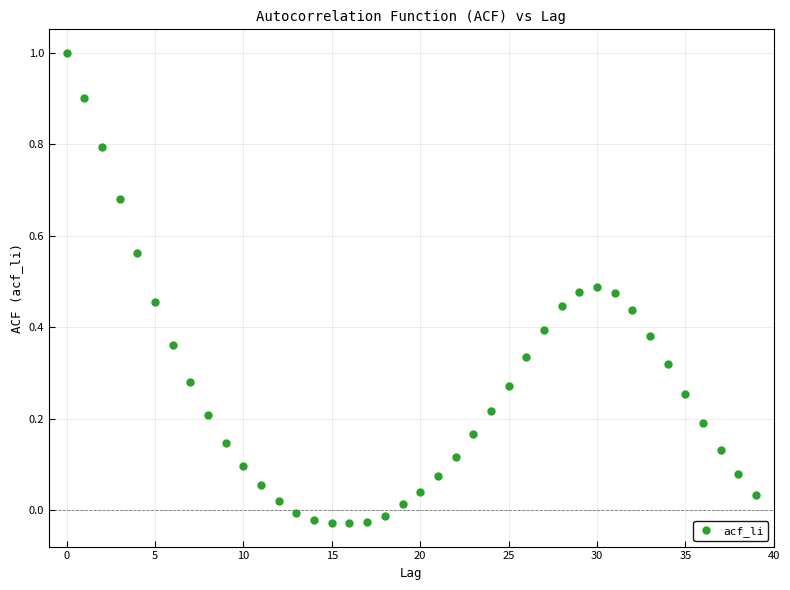

What is the range of Y values (max minus min)?

1.0